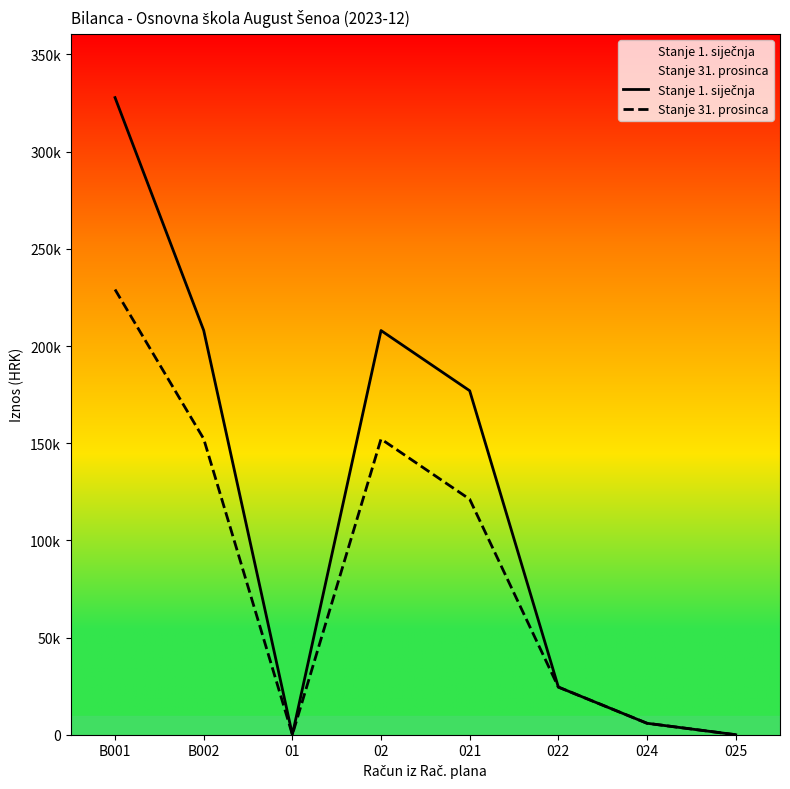

The value of Stanje 1. siječnja at 02 is 302522.0. True or false?

False